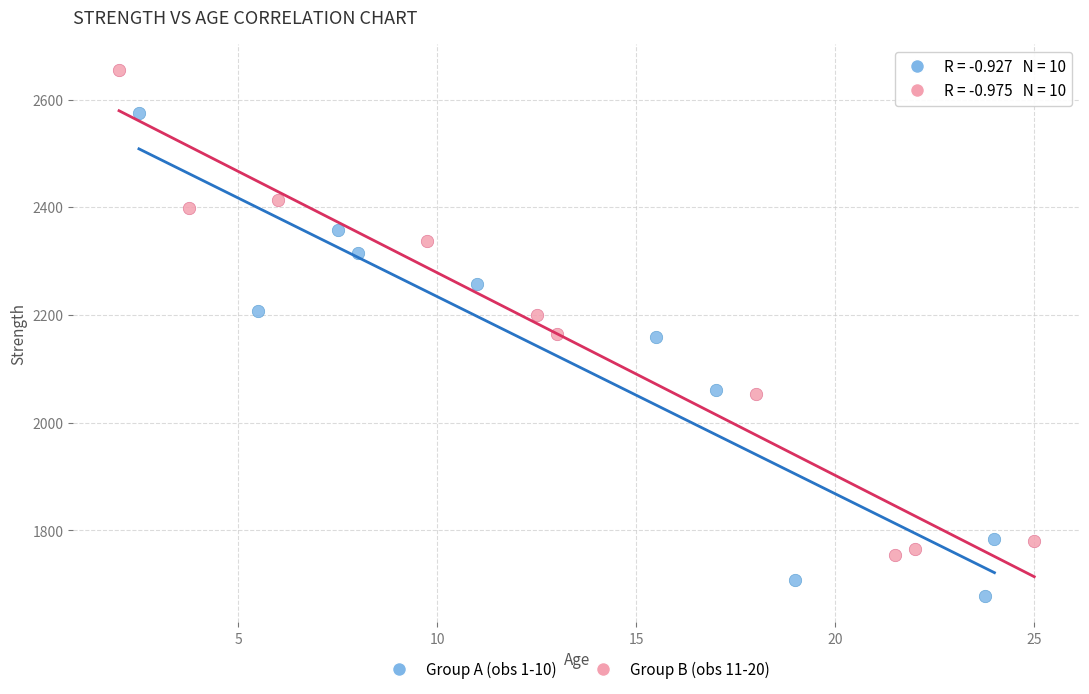

Which series reaches the minimum Y coordinate?

Group A (obs 1-10)